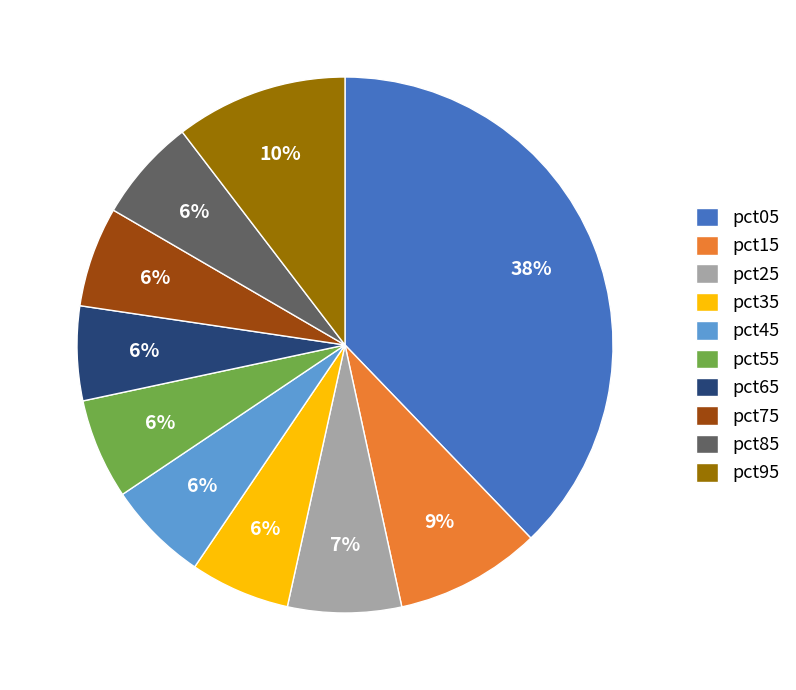

To the nearest percent, what is the difference between the largest and smallest slice percentages?

32%